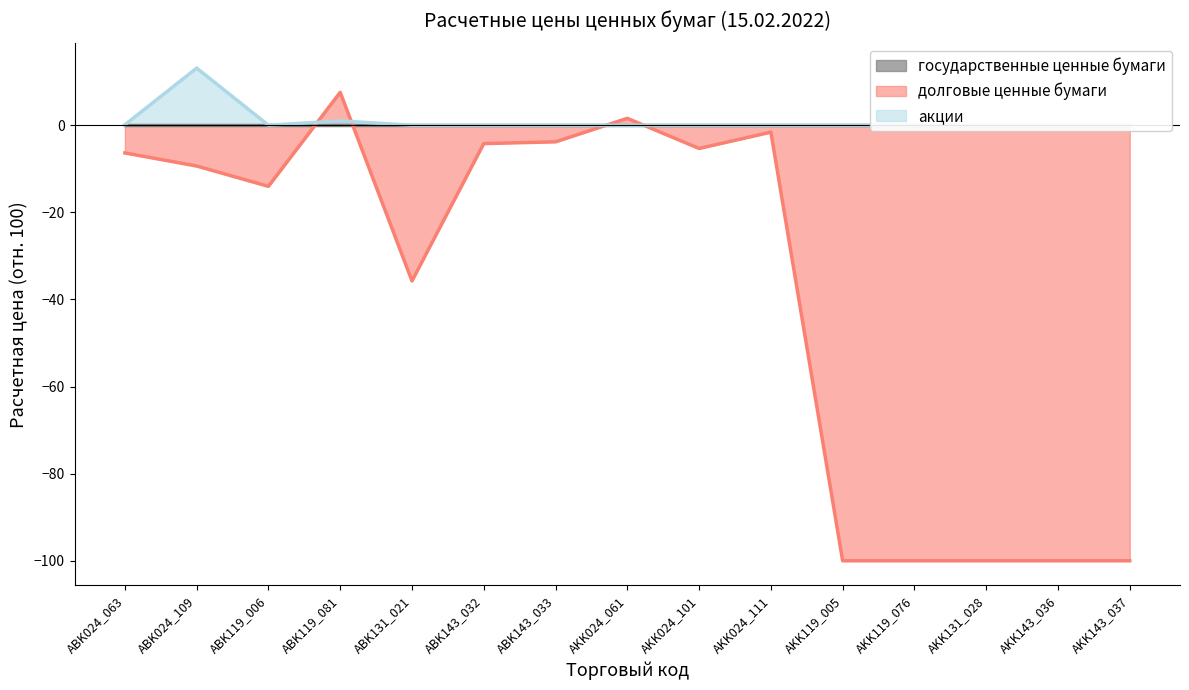

True or false: долговые ценные бумаги has a value of -20.6 at AKK119_005.

False